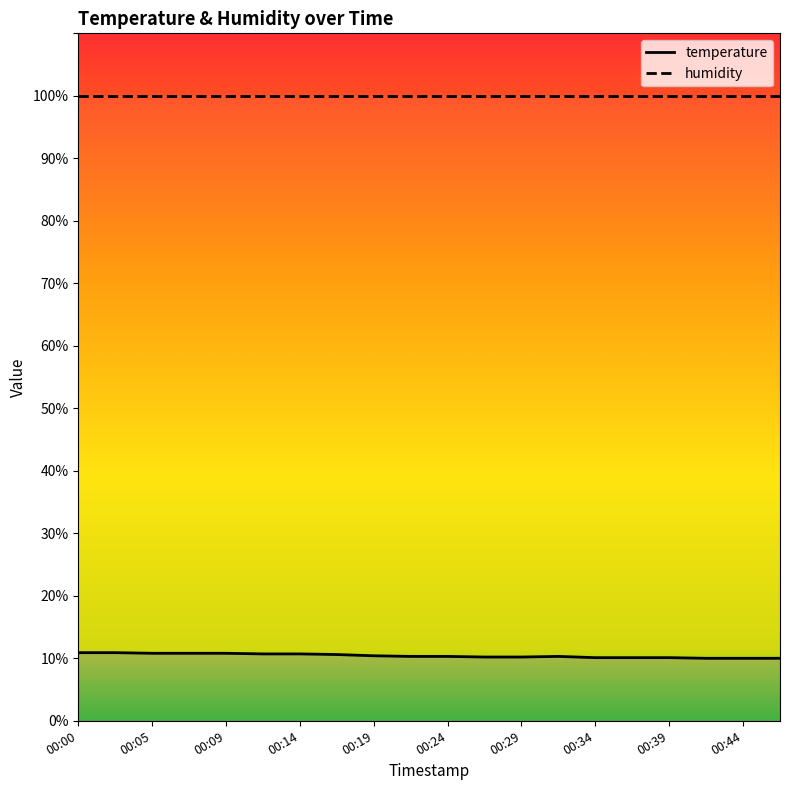

What is the smallest value displayed?

10.0